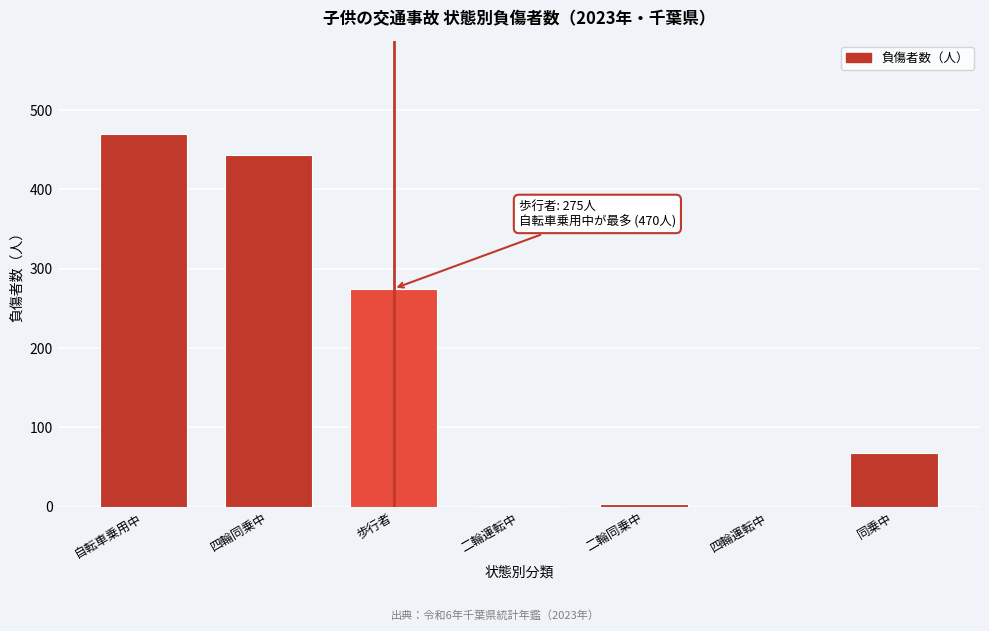

What is the change in value from 歩行者 to 同乗中?

-207